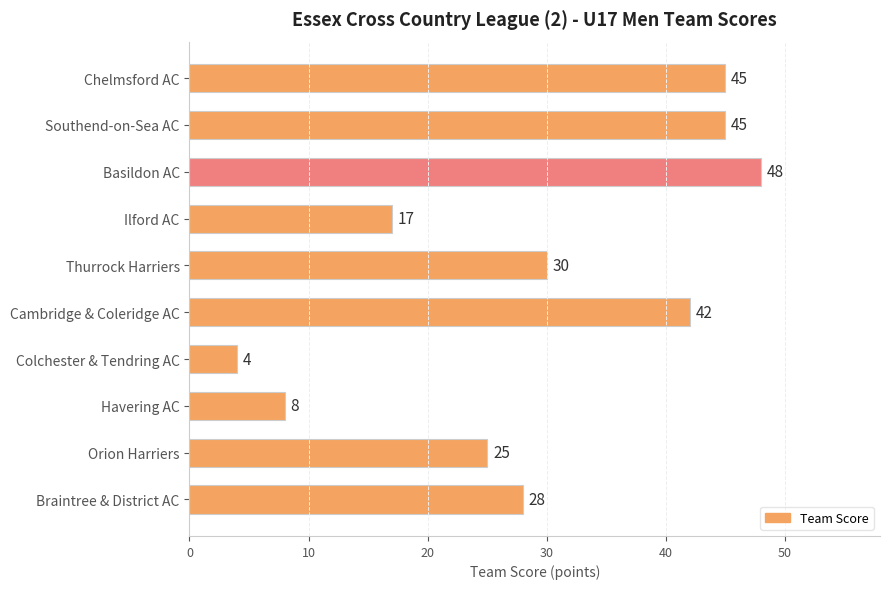

What is the ratio of the value at Cambridge & Coleridge AC to the value at Basildon AC?

0.9